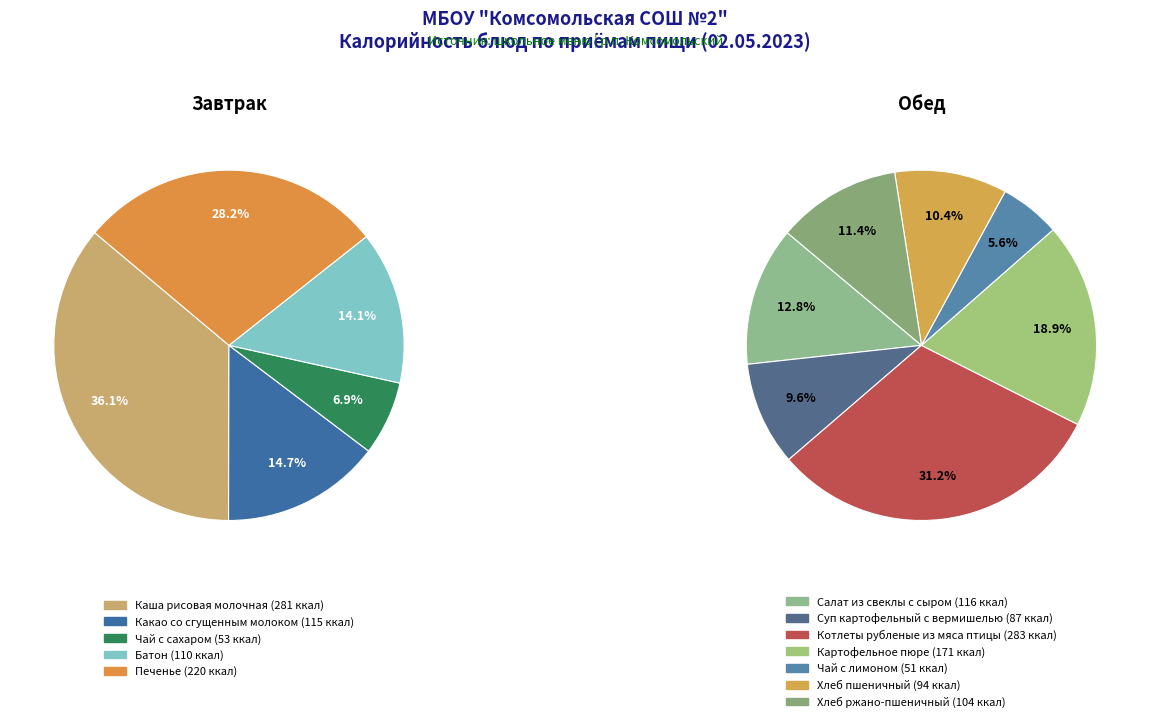

Between Какао со сгущенным молоком and Хлеб пшеничный, which is larger?

Какао со сгущенным молоком